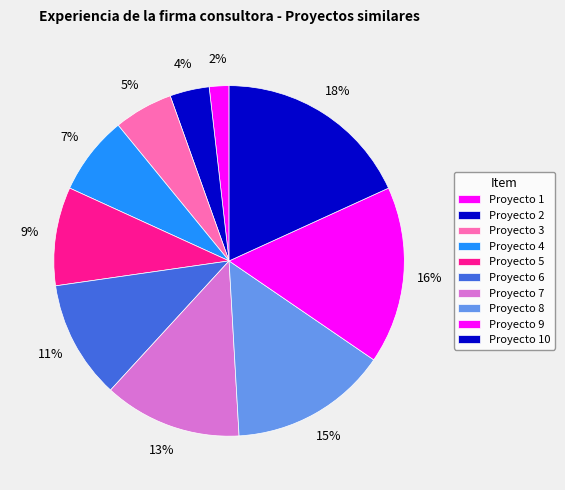

Count the number of slices in the pie.

10